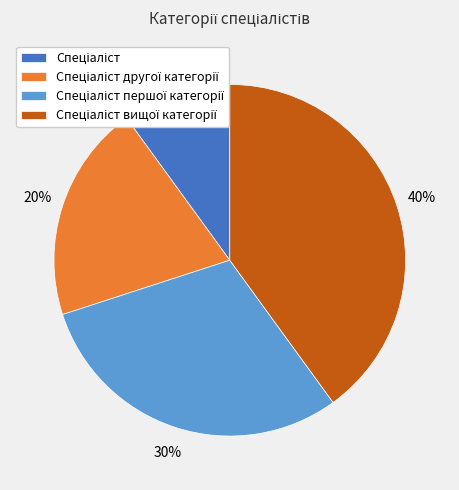

To the nearest percent, what is the difference between the largest and smallest slice percentages?

30%